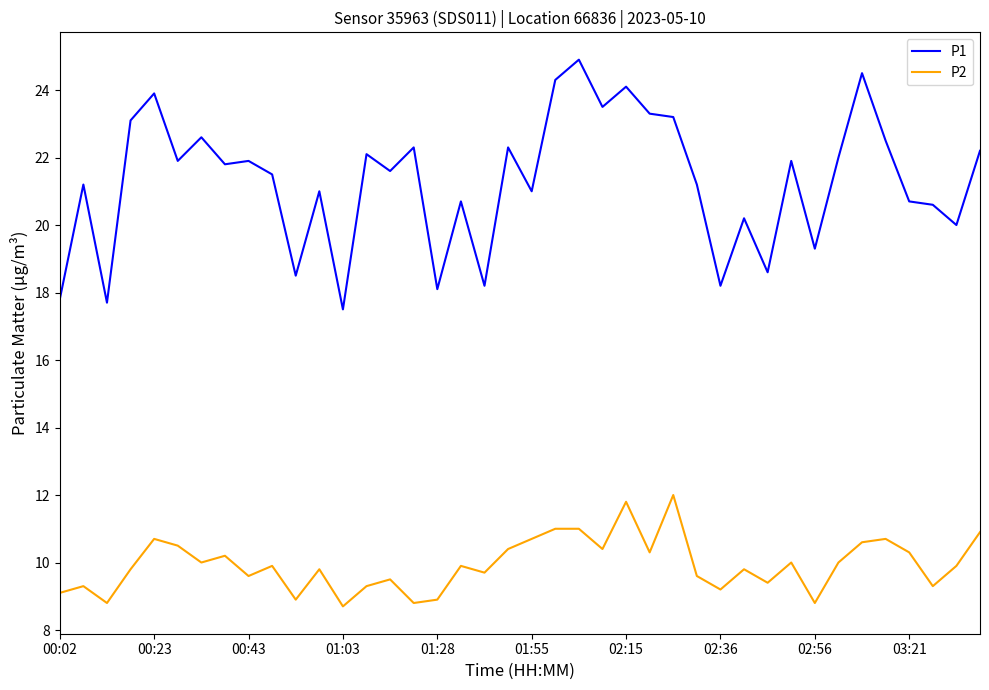

List the series in order of their overall mean, highest first.

P1, P2